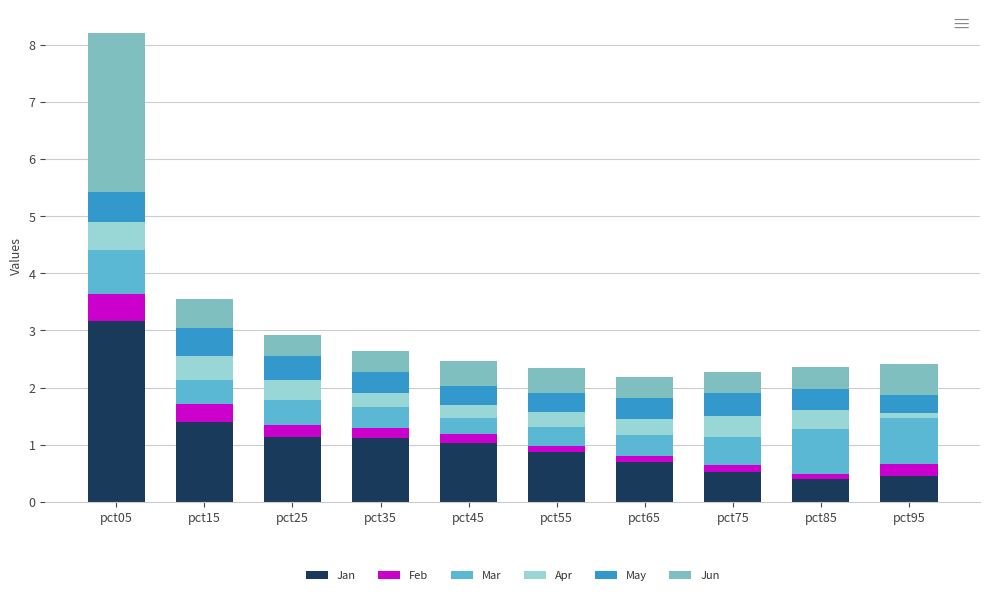

What is the lowest value of the Jan series?

0.4